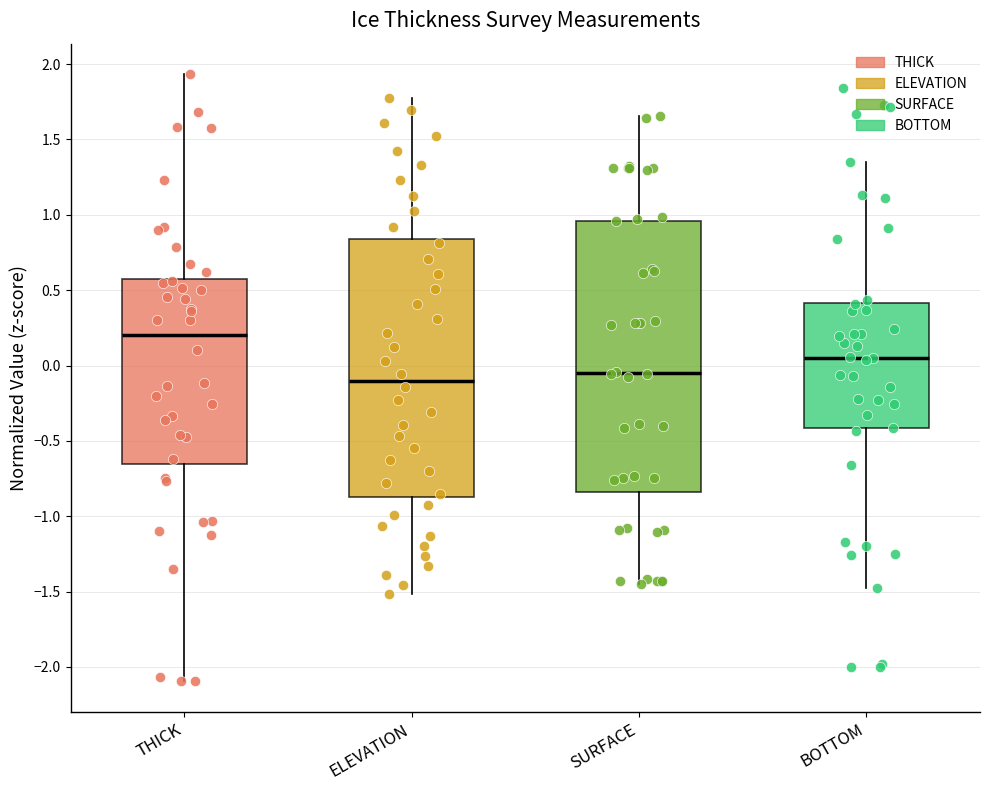

Where does the upper whisker of the box for BOTTOM end on the y-axis? The values are not printed on the chart, so give them approximately, as read against the axis.

1.35